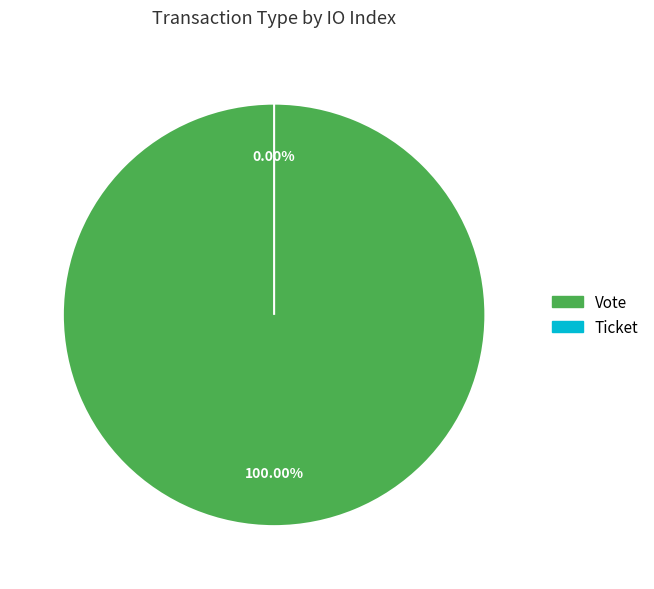

How many slices are in this pie chart?

2